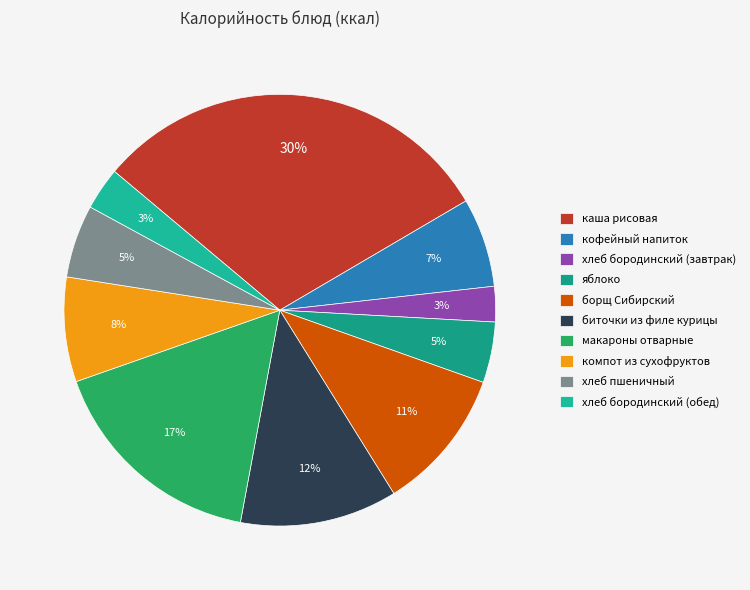

What percentage is NOT represented by борщ Сибирский?

89.3%